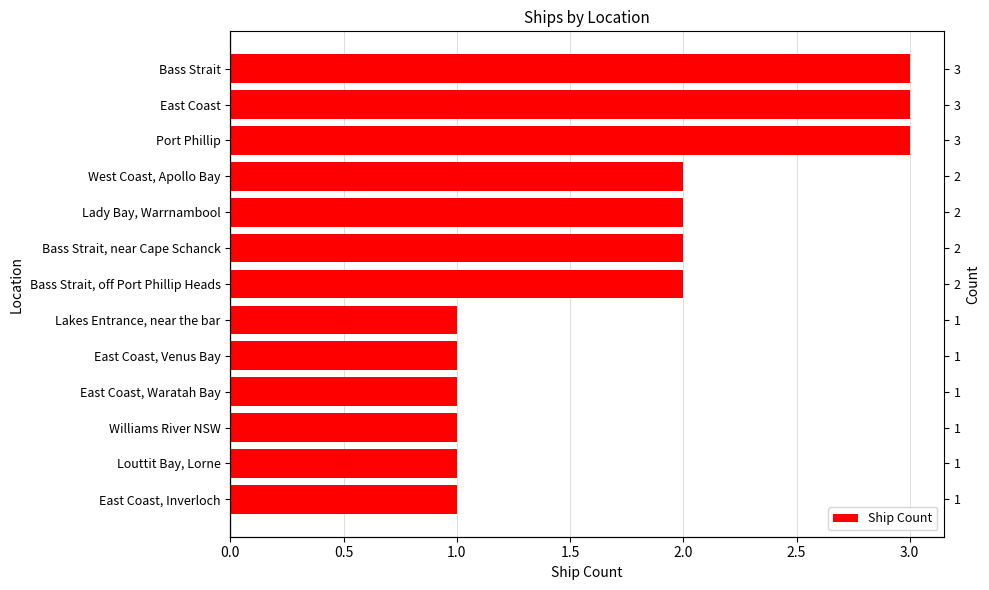

How many data points are less than 2?

6